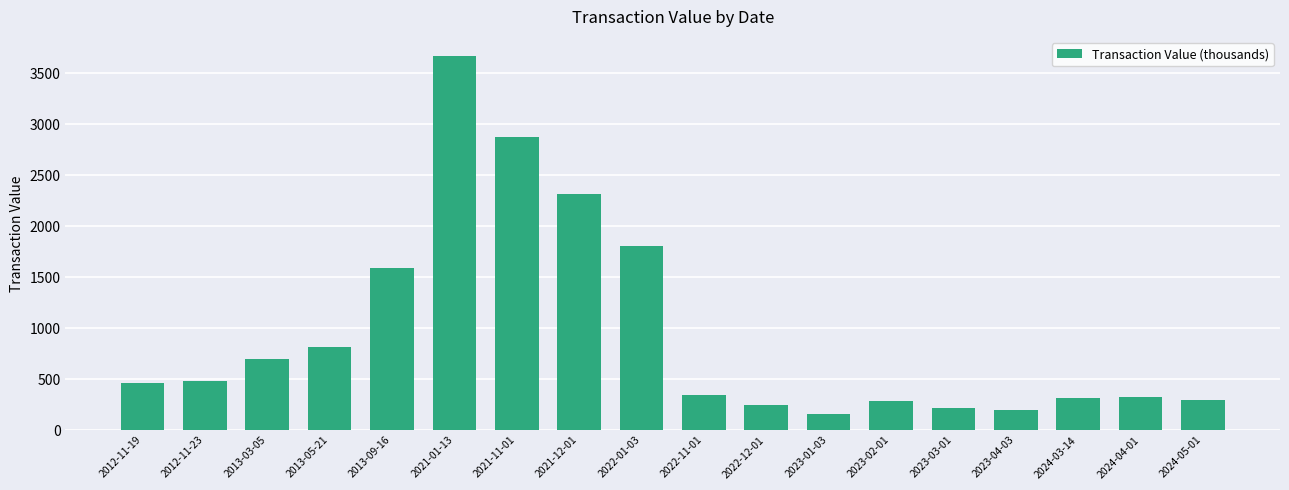

At which label is the value closest to 1916?

2022-01-03